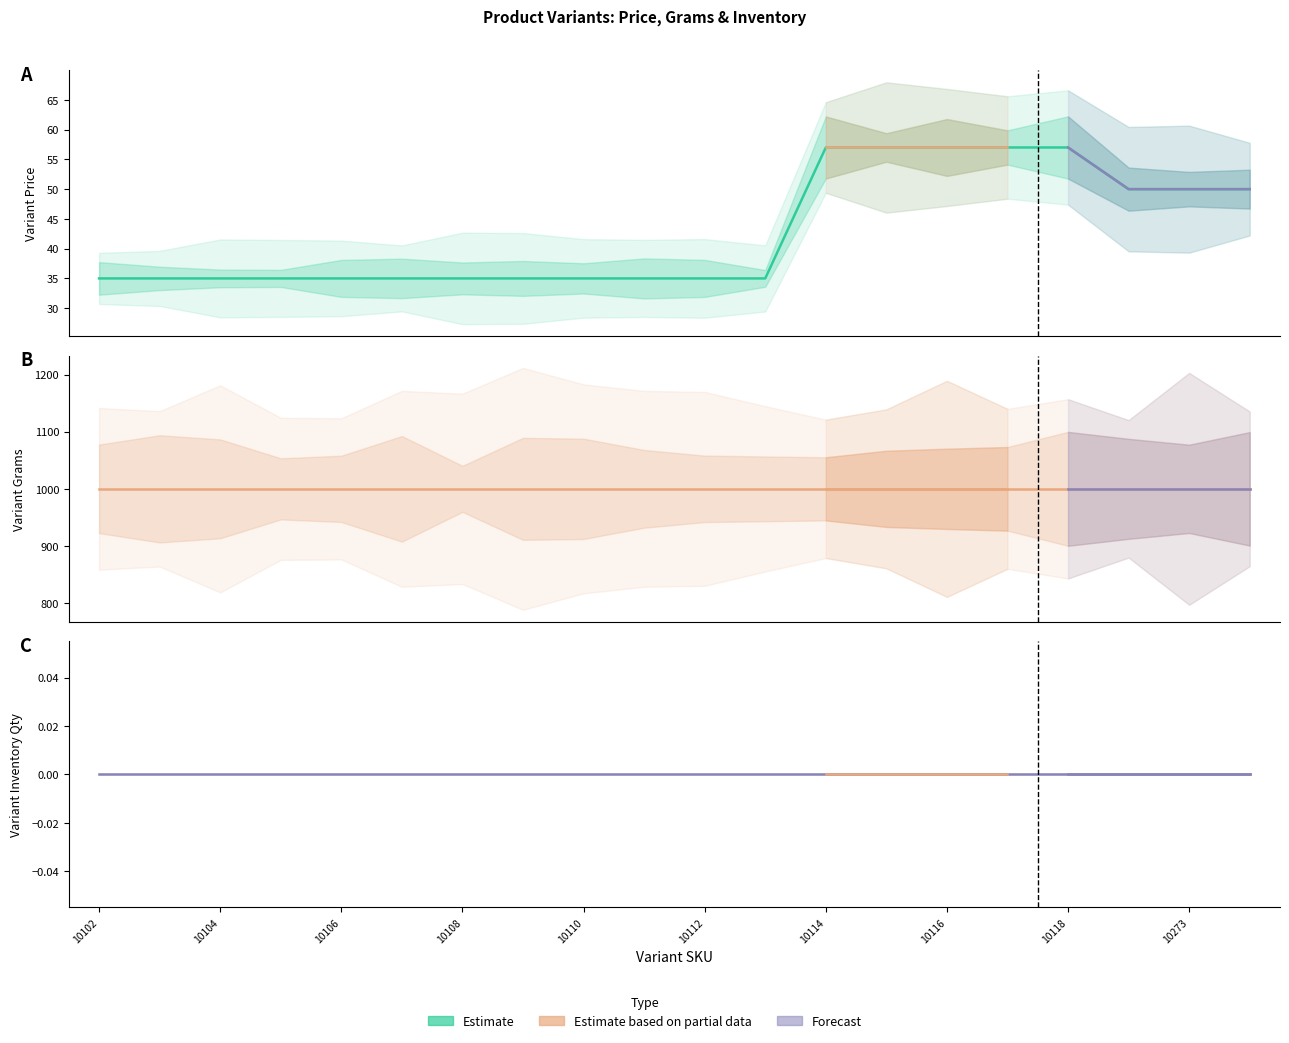

Rank the series at 10 from lowest to highest value.

Variant Inventory Qty, Variant Price, Variant Grams